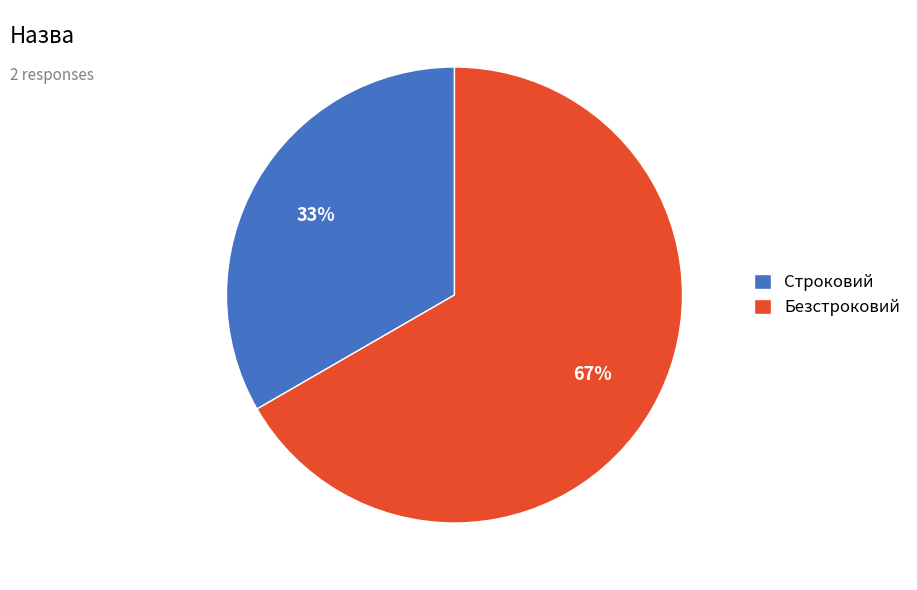

Which category has the smallest portion of the pie?

Строковий